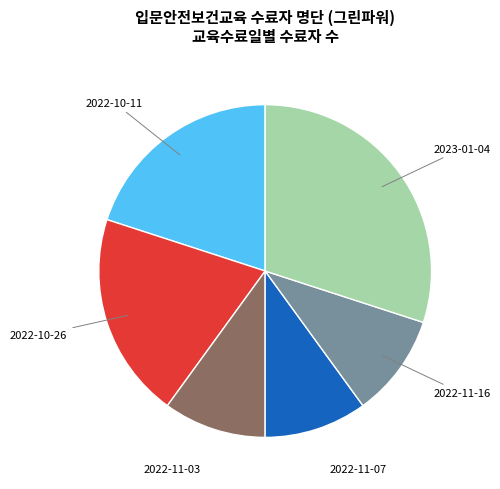

Count the number of slices in the pie.

6